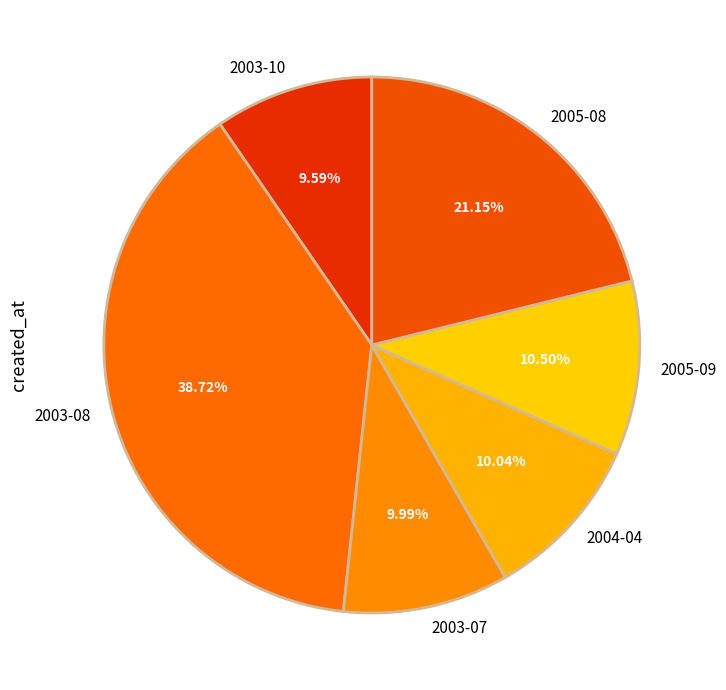

Is there any slice that represents more than half of the pie?

No